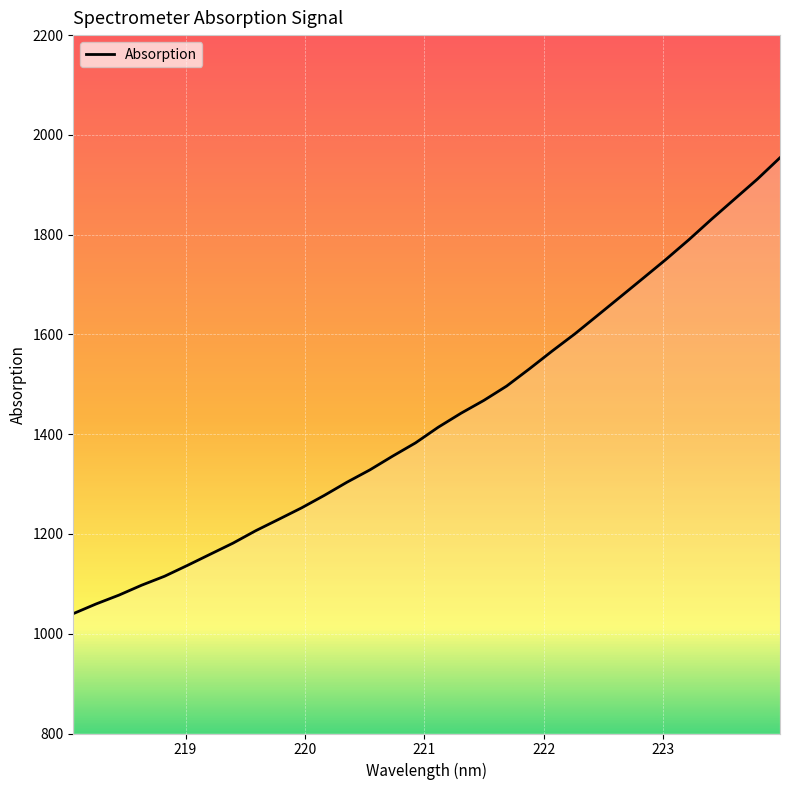

Reading right to left, what are all the values shown in this chart?

1954.2	1911.0	1871.1	1831.2	1789.9	1750.7	1713.1	1675.7	1638.4	1601.3	1566.8	1531.0	1496.5	1467.7	1442.1	1414.0	1382.5	1356.0	1328.4	1303.8	1277.3	1252.2	1229.3	1206.6	1181.6	1159.3	1136.9	1115.2	1097.4	1077.4	1059.7	1040.3